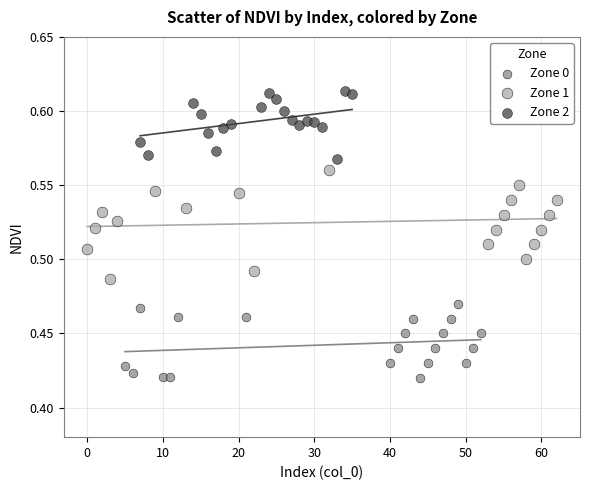

Which series reaches the maximum Y coordinate?

Zone 2